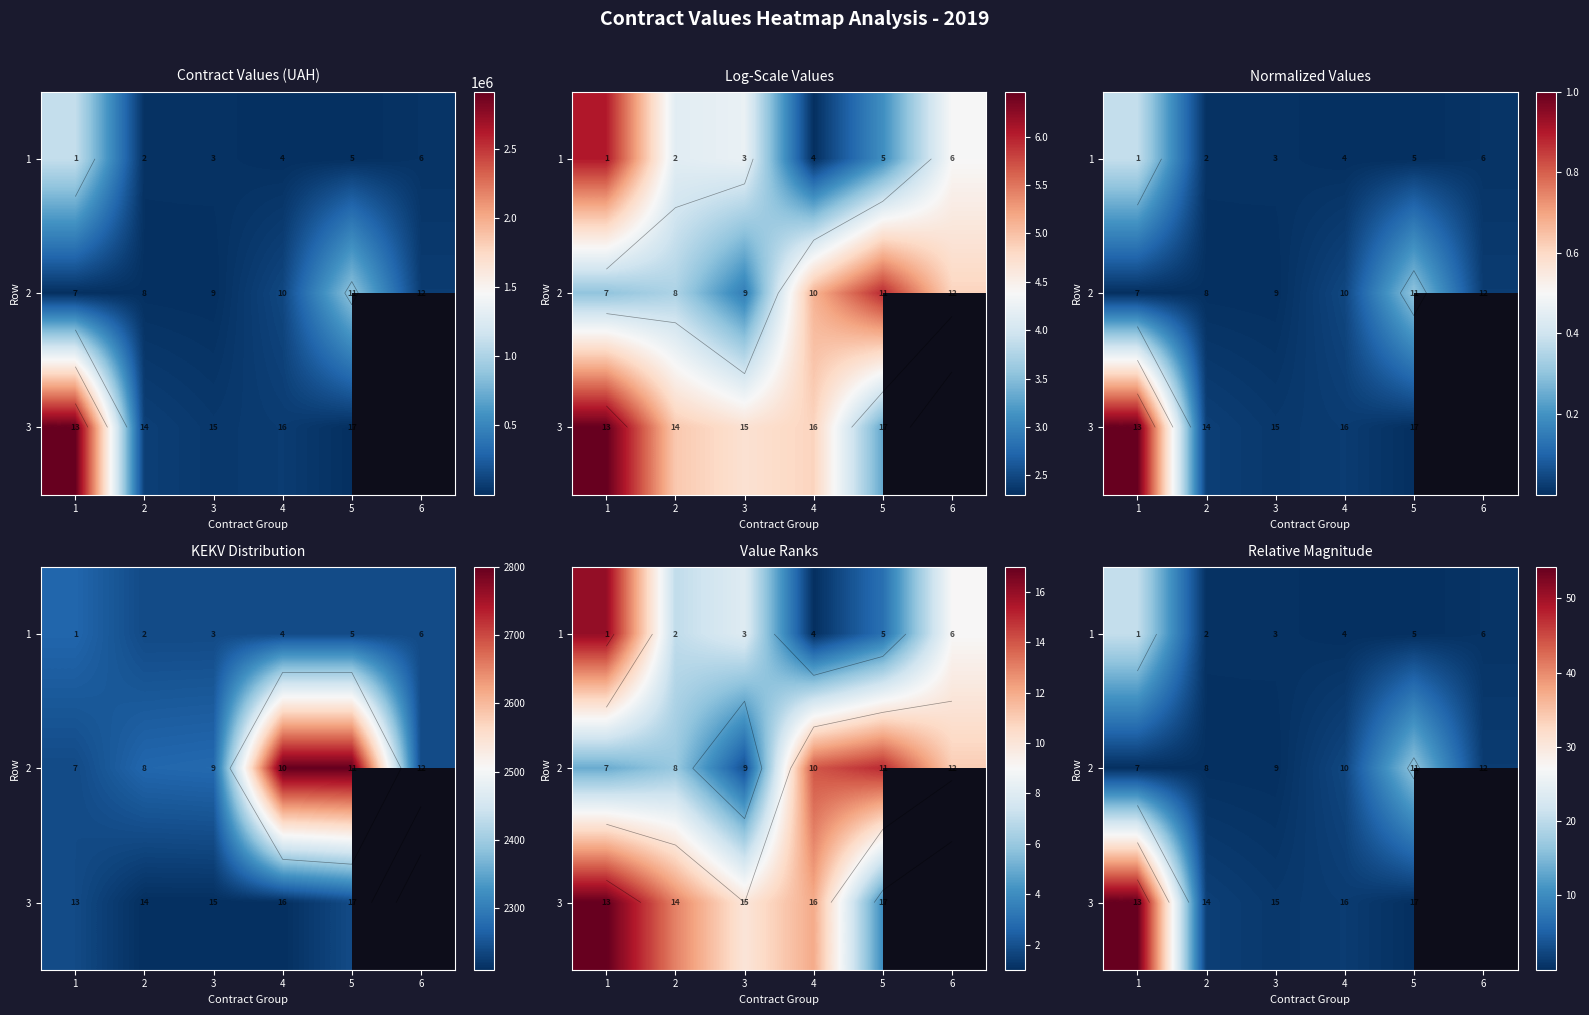

What is the difference between the second highest and minimum values in the 2 series?

2.4